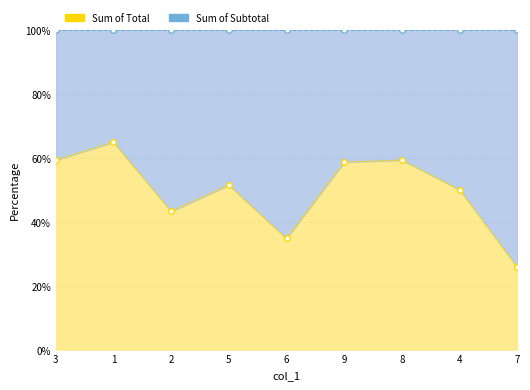

Reading left to right, list all the values displayed in this chart.

Sum of Total: 59.3	64.9	43.2	51.4	34.8	58.6	59.3	50.0	25.8
Sum of Subtotal: 100.0	100.0	100.0	100.0	100.0	100.0	100.0	100.0	100.0